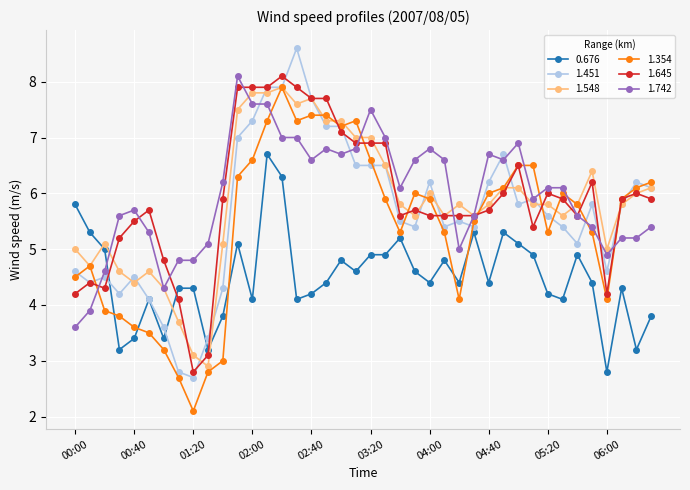

What is the minimum value for 0.676?

2.8